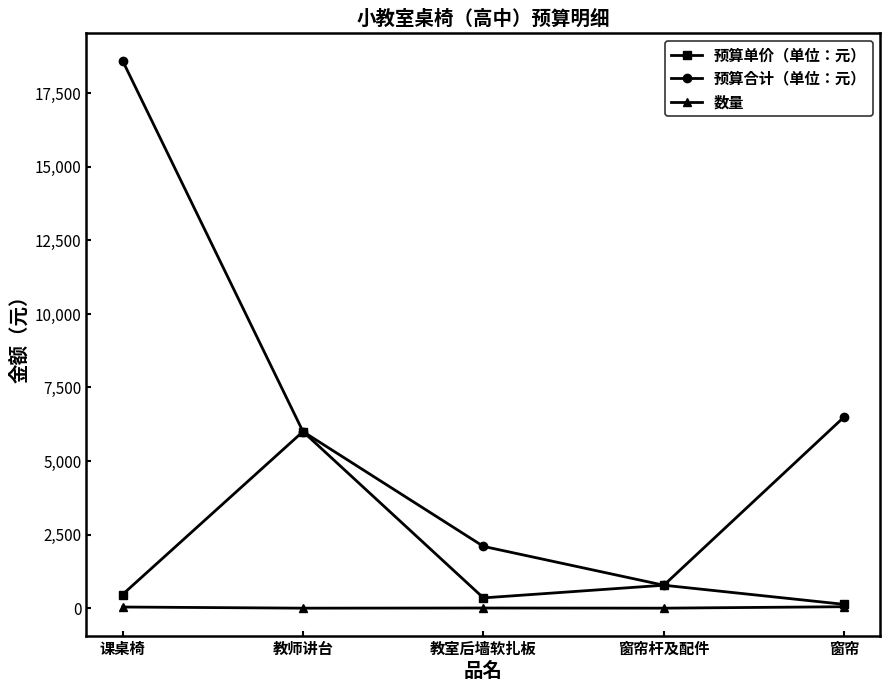

True or false: 预算单价（单位：元） has a value of 130 at 窗帘.

True